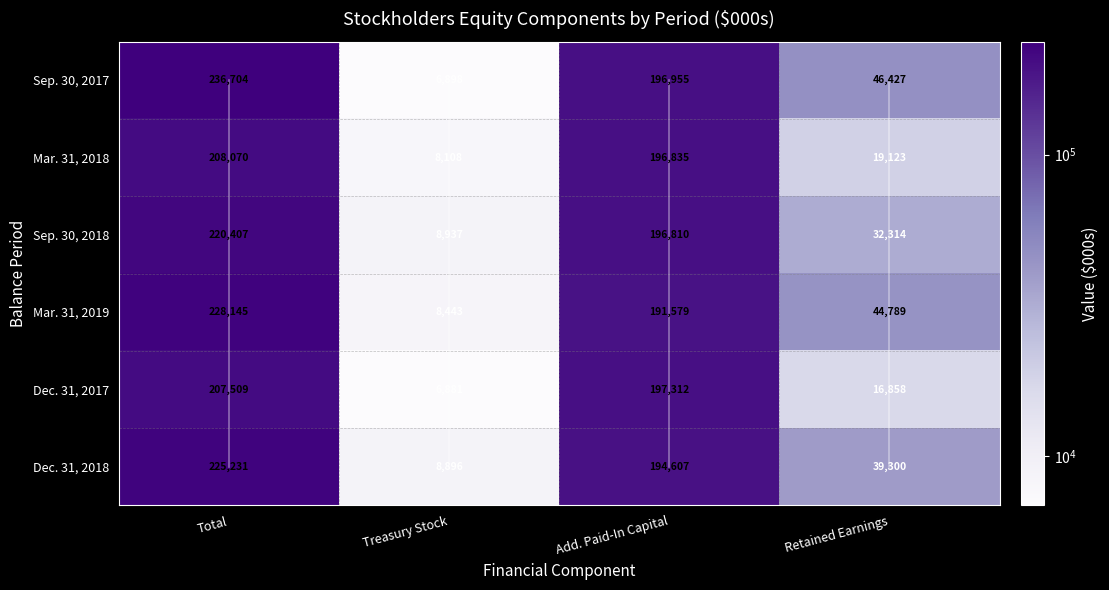

Between Add. Paid-In Capital and Retained Earnings, which is larger?

Add. Paid-In Capital